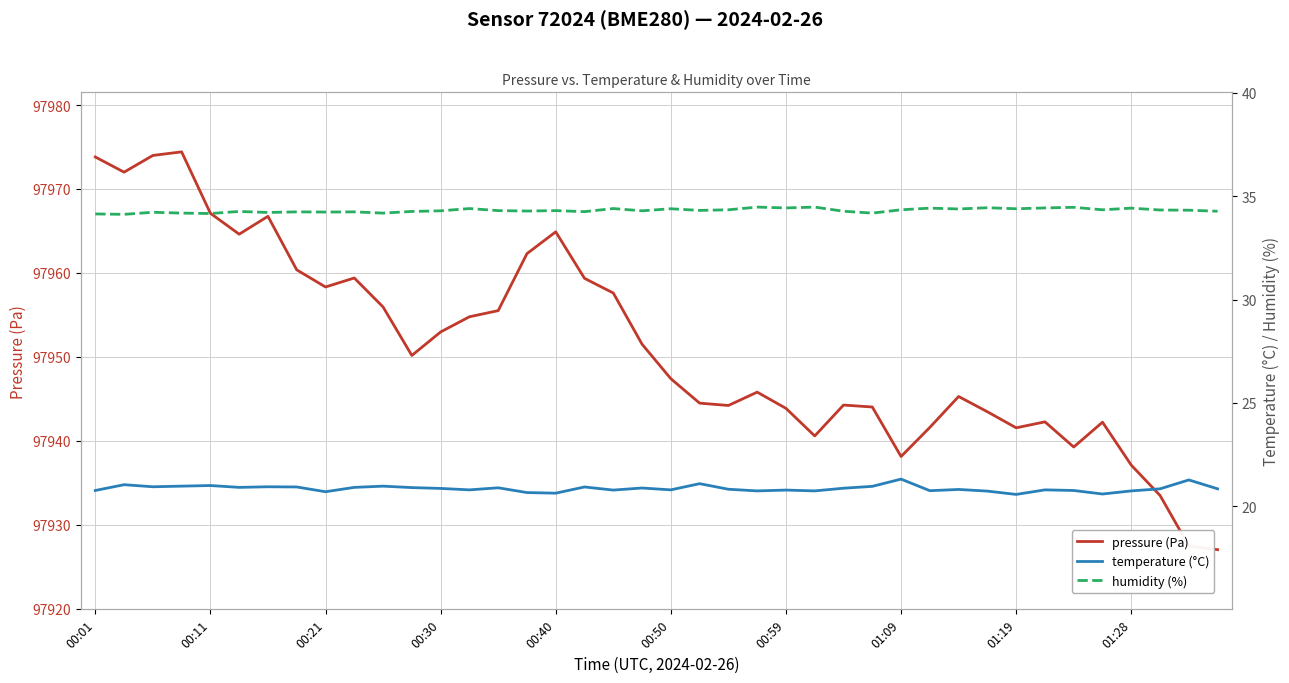

How many lines are shown in the chart?

3